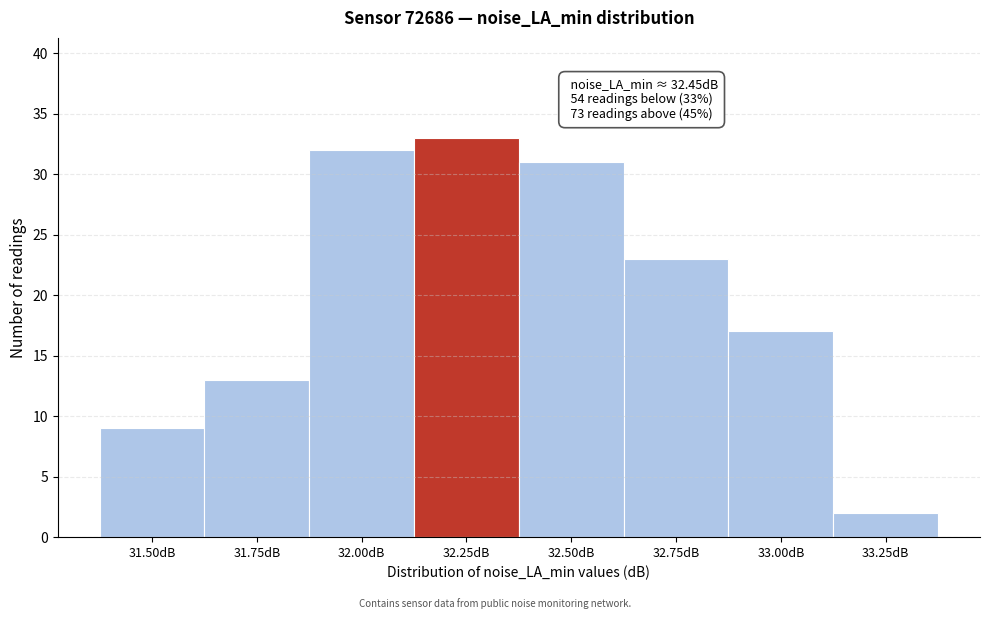

Reading right to left, what are all the values shown in this chart?

2	17	23	31	33	32	13	9